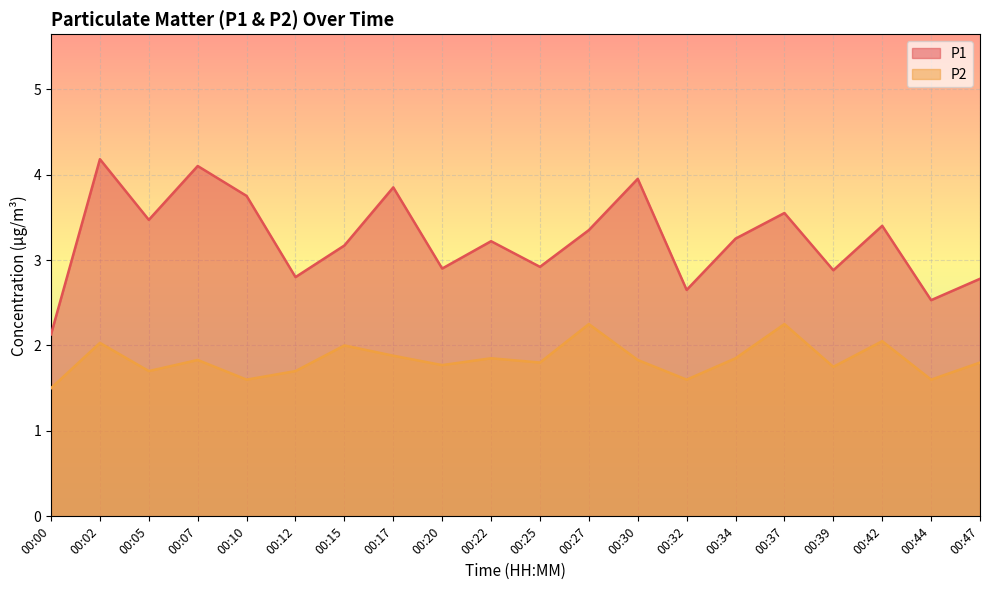

What is the difference between the P2 values at 00:25 and 00:34?

0.1